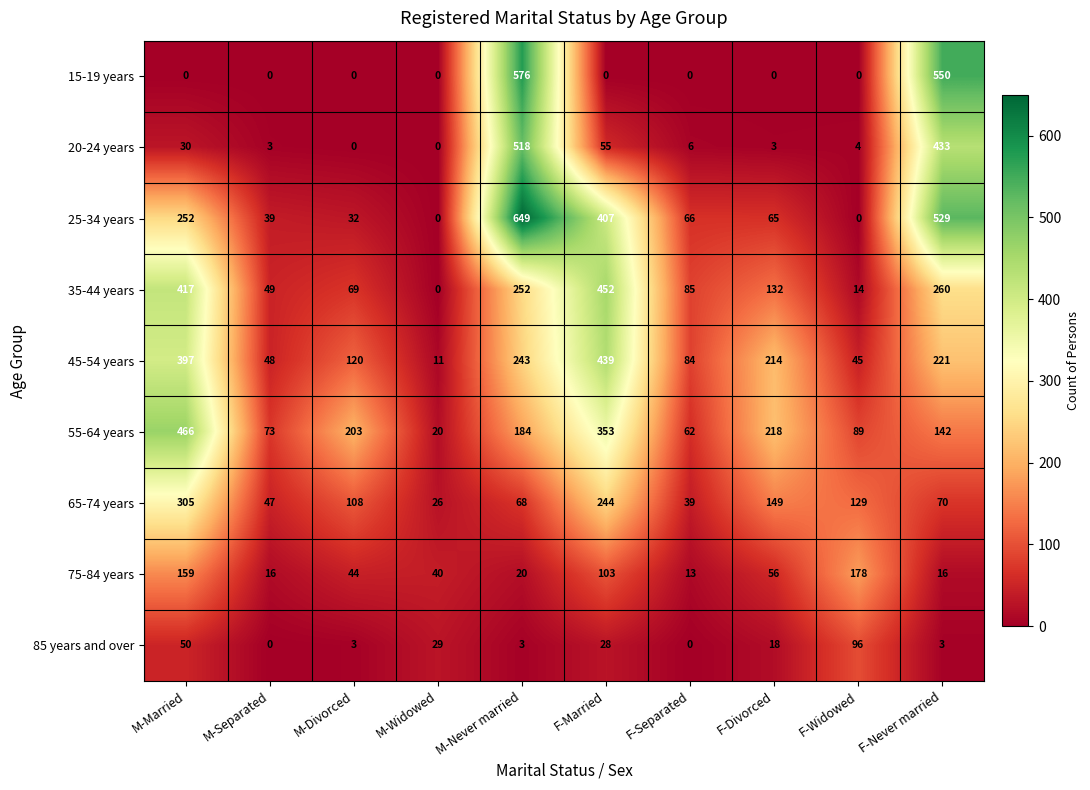

Between M-Separated and F-Widowed, which series saw the biggest shift?

75-84 years